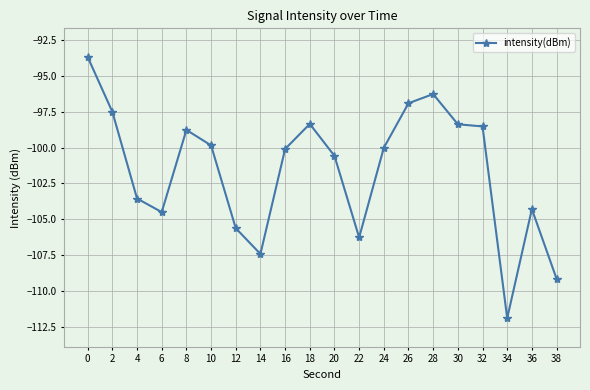

Does the chart display data point markers on the line(s)?

Yes